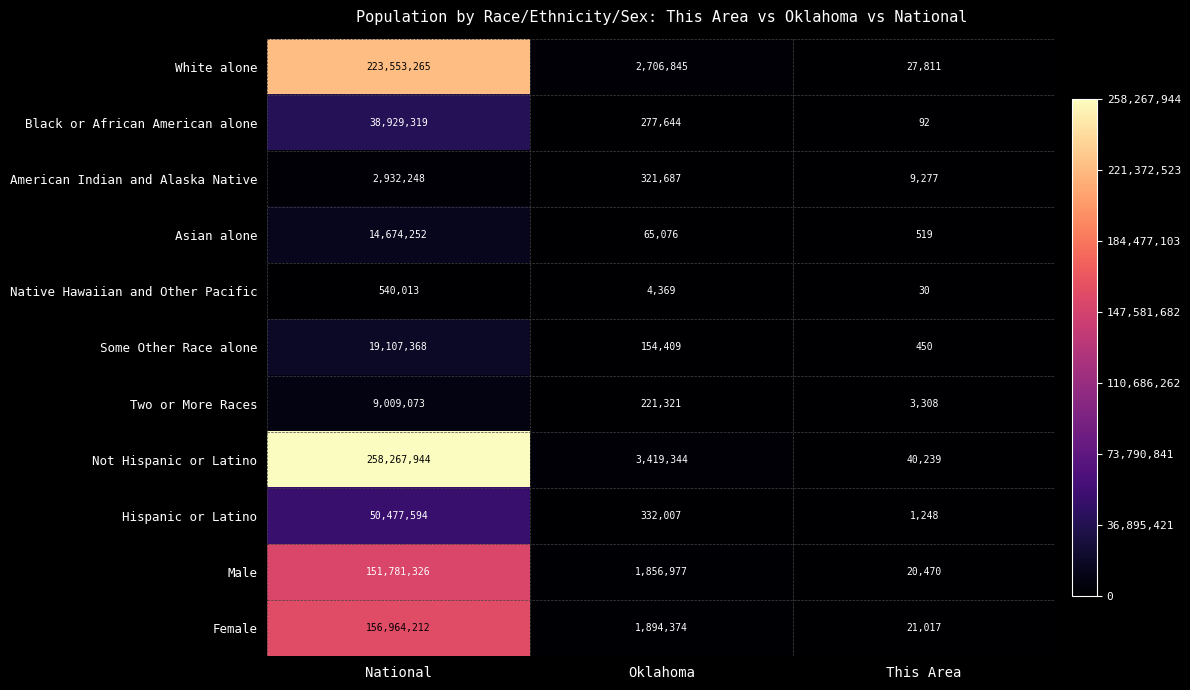

Which series has the largest total across all categories?

Not Hispanic or Latino